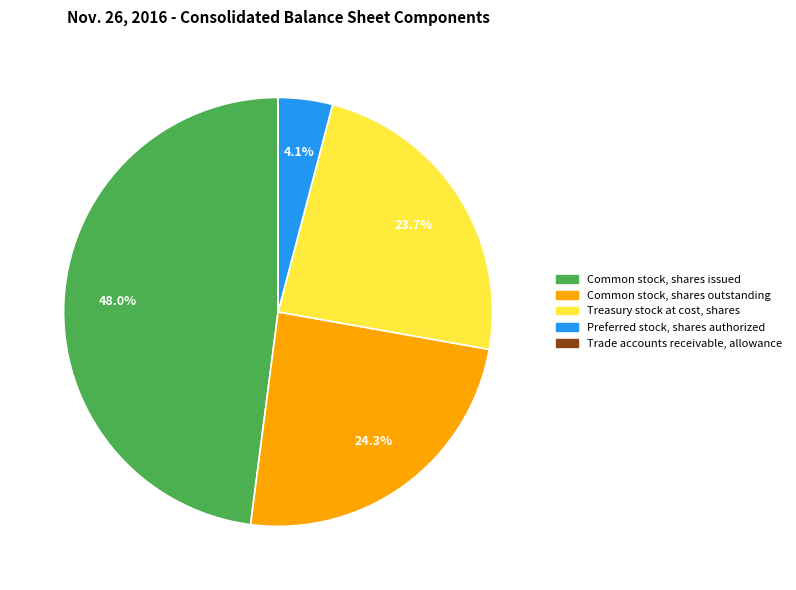

Which category has the biggest portion of the pie?

Common stock, shares issued